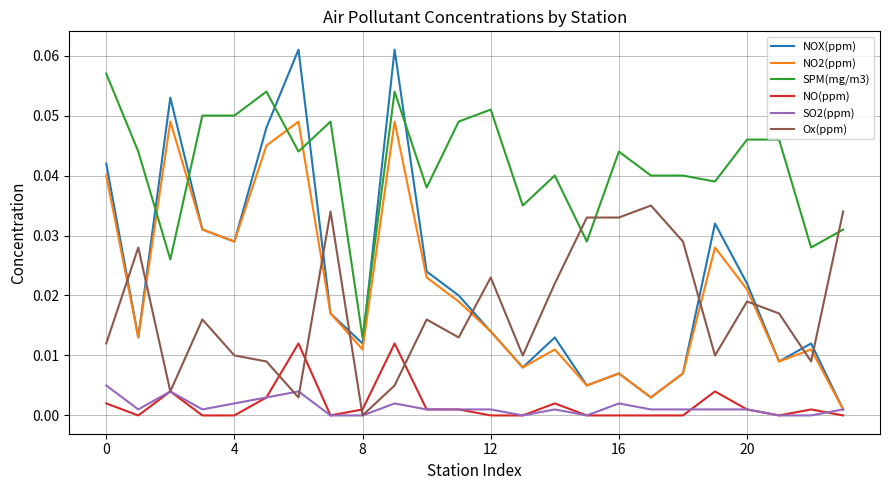

Which series has the largest total across all categories?

SPM(mg/m3)